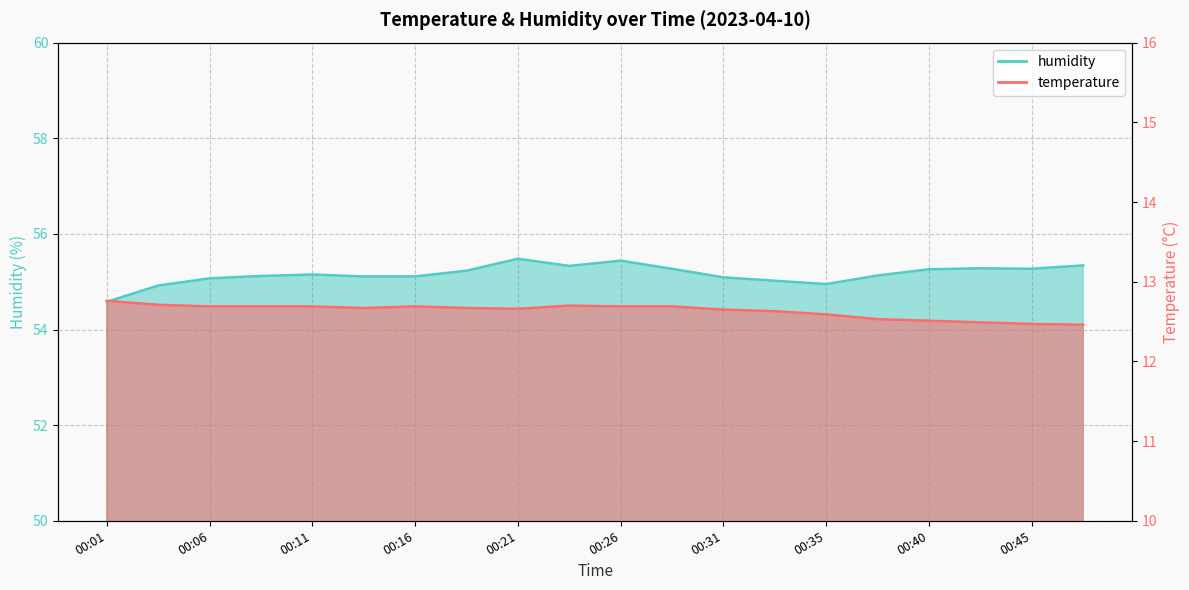

True or false: humidity and temperature cross at least once.

False